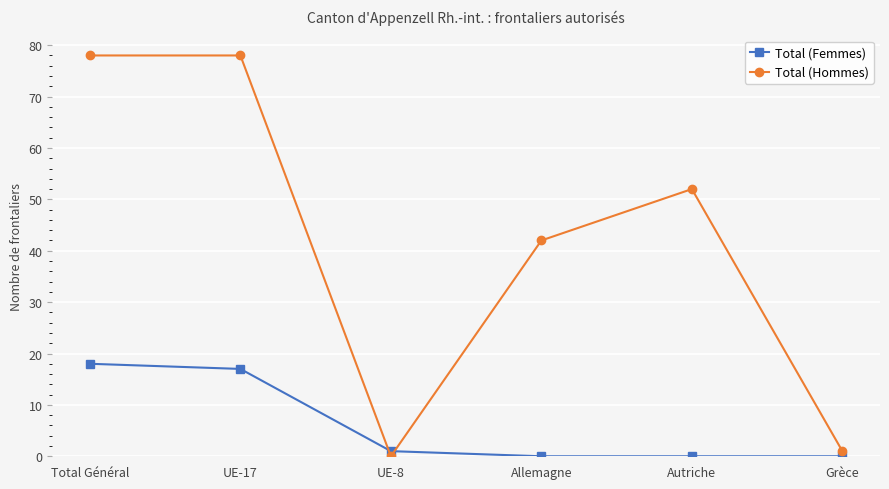

What is the spread (max minus min) of values at Total Général?

60